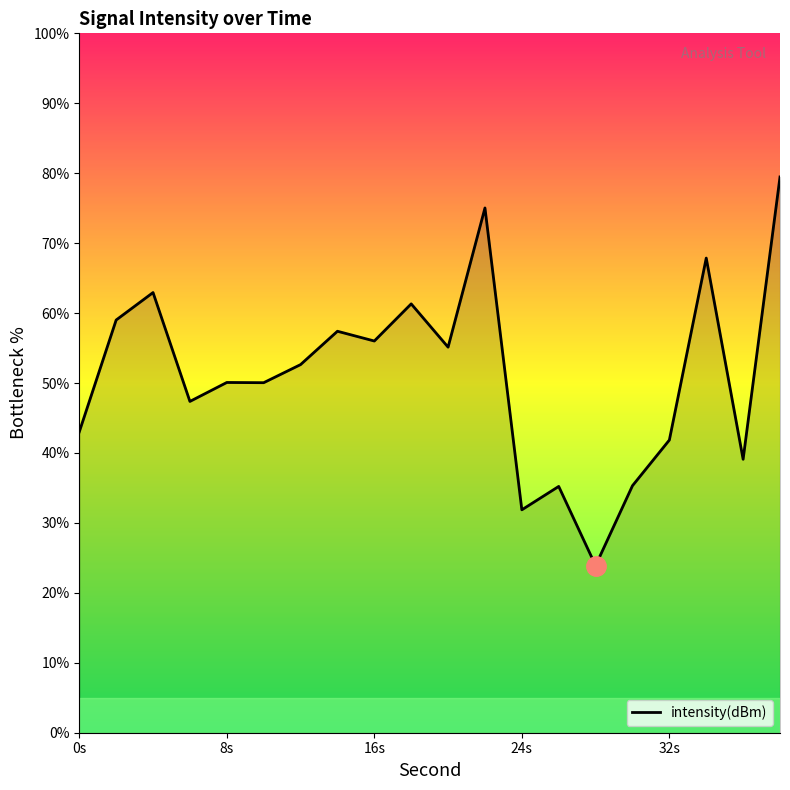

What is the greatest value displayed?

79.5